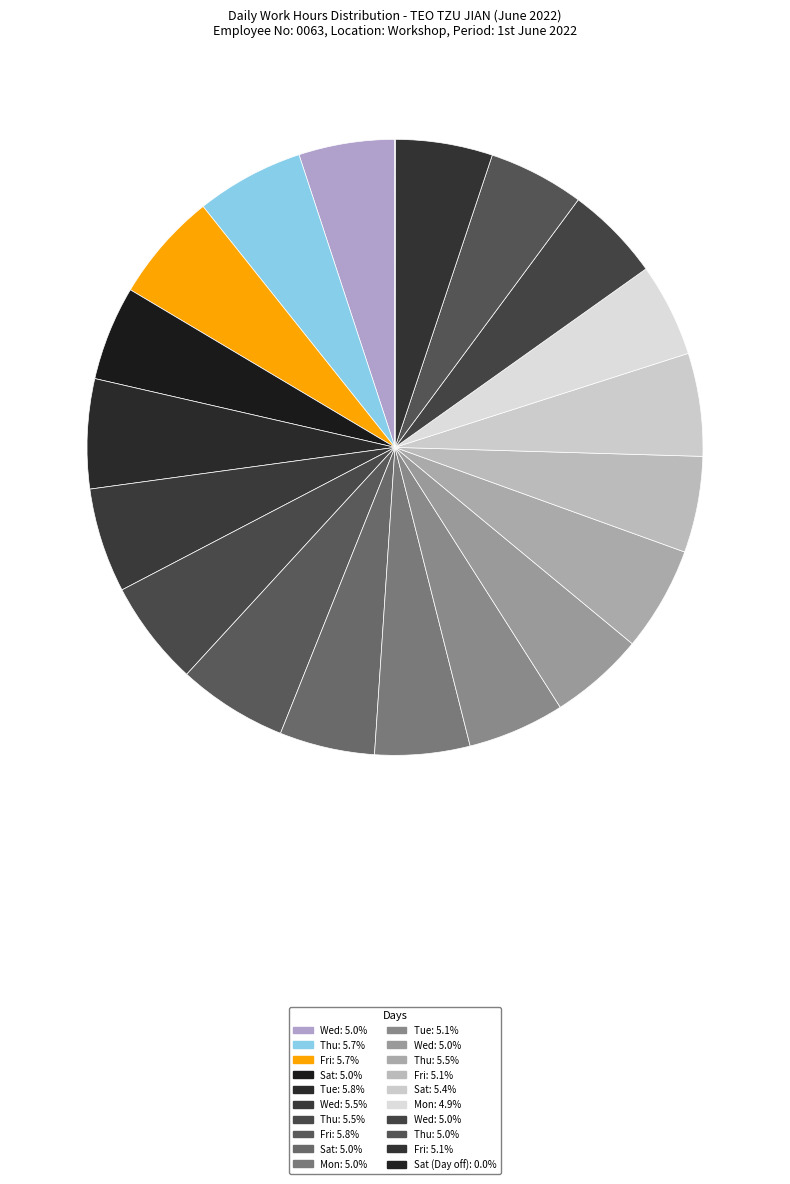

What is the largest slice in the pie chart?

Fri